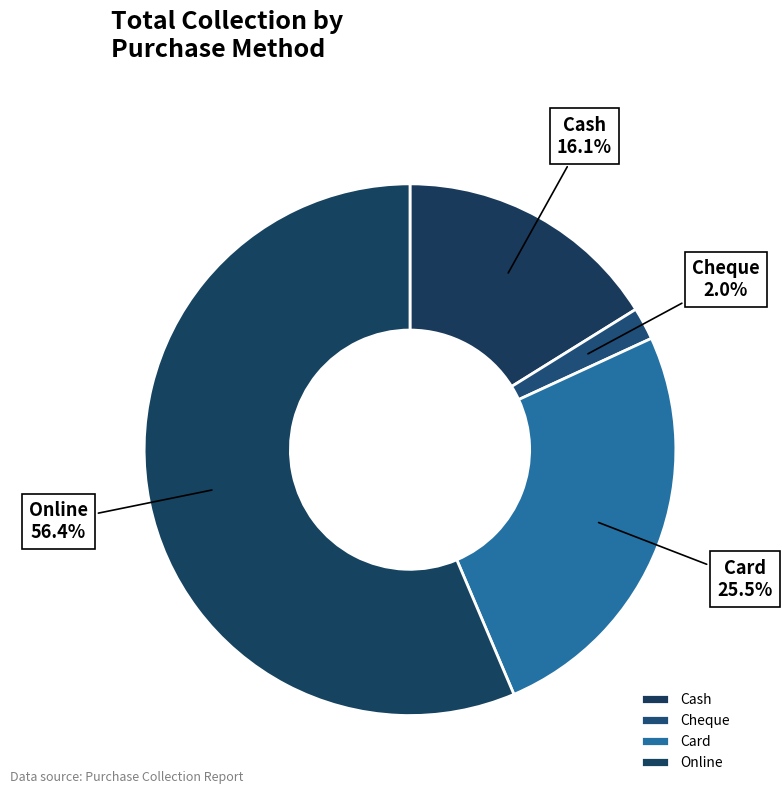

Approximately how many times larger is the value at Online compared to Card?

2.2